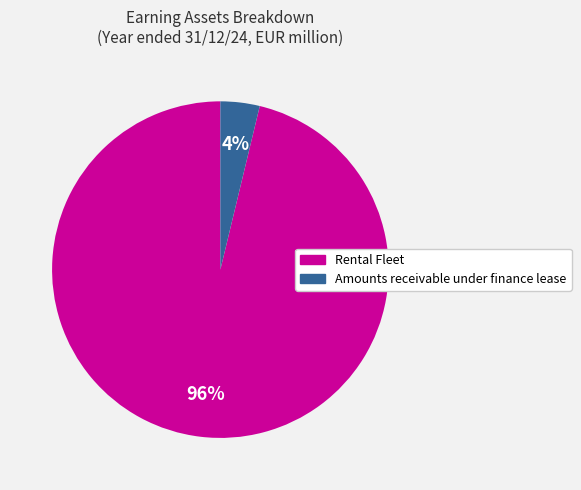

Between Amounts receivable under finance lease and Rental Fleet, which is larger?

Rental Fleet